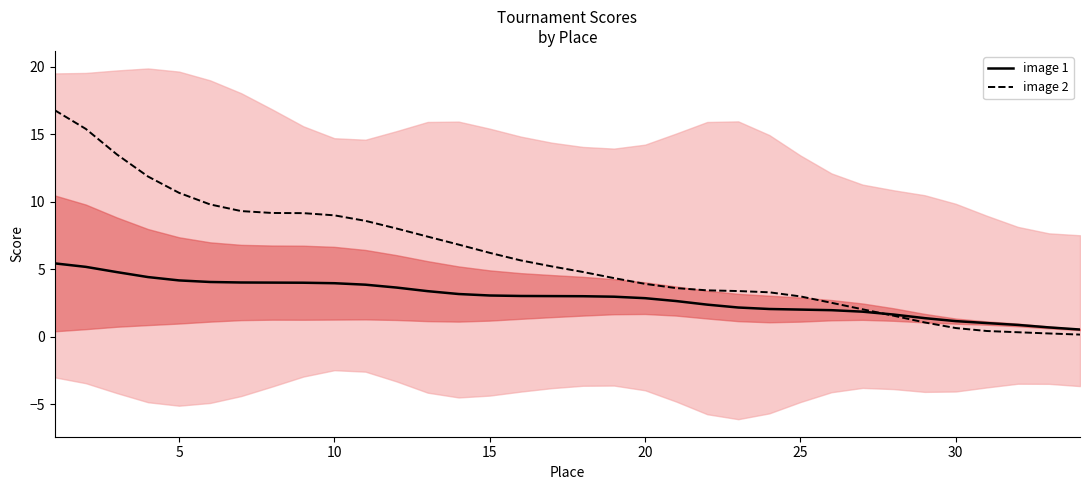

Rank the series by their average value, from lowest to highest.

image 1, image 2